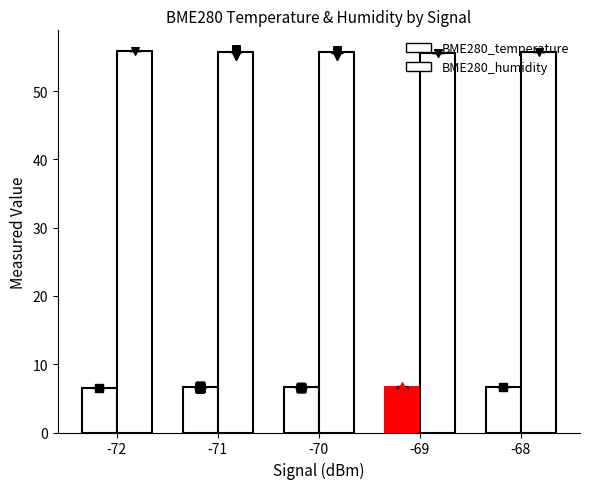

Which series has the widest spread of Y values?

BME280_humidity